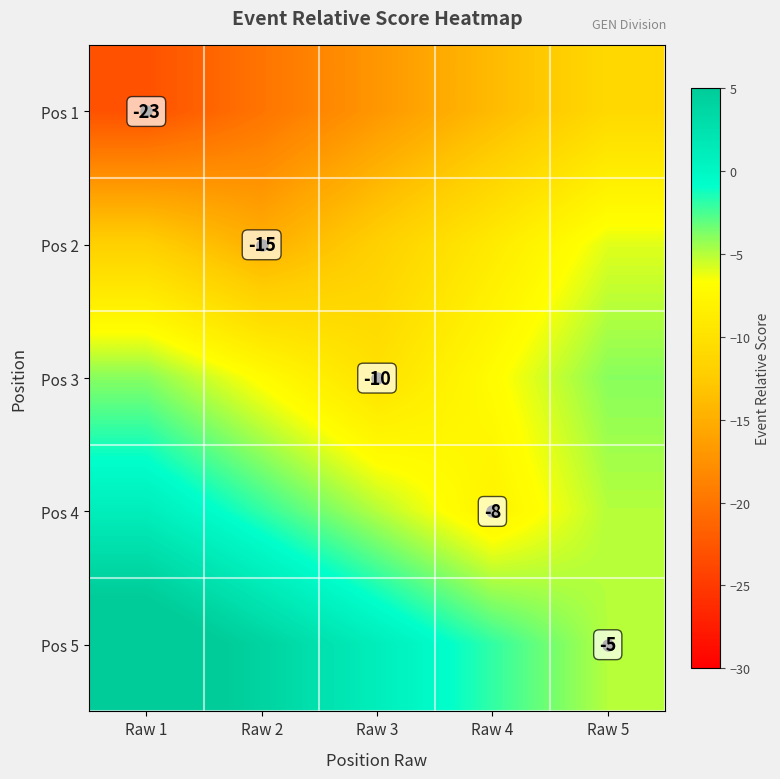

The value of Pos 2 at Raw 2 is -8. True or false?

False